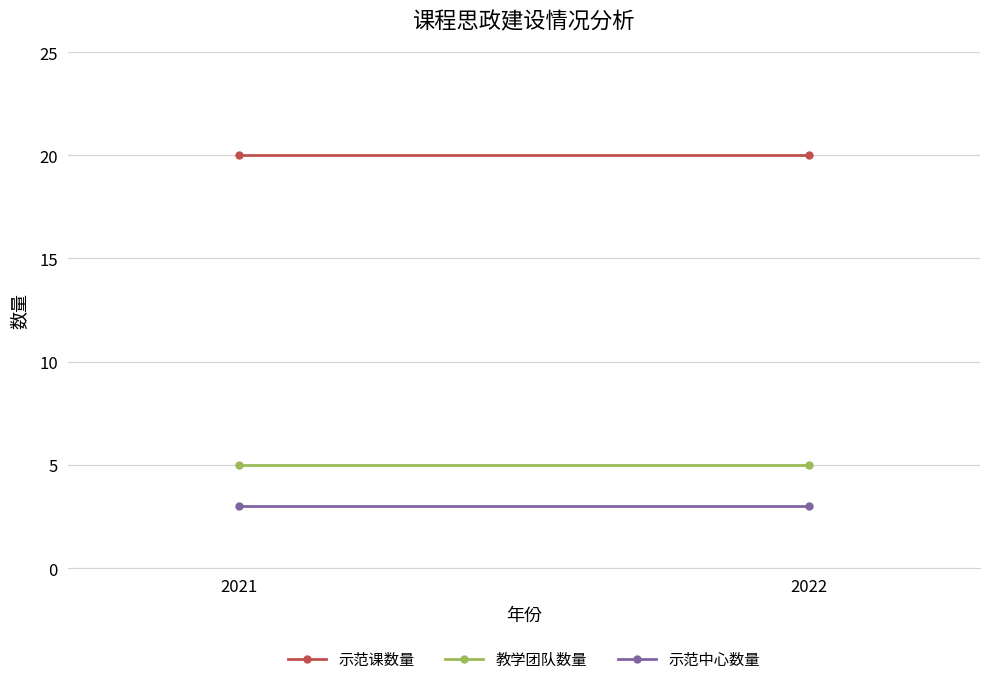

Reading left to right, transcribe all the data shown in this chart.

示范课数量: 2021=20	2022=20
教学团队数量: 2021=5	2022=5
示范中心数量: 2021=3	2022=3